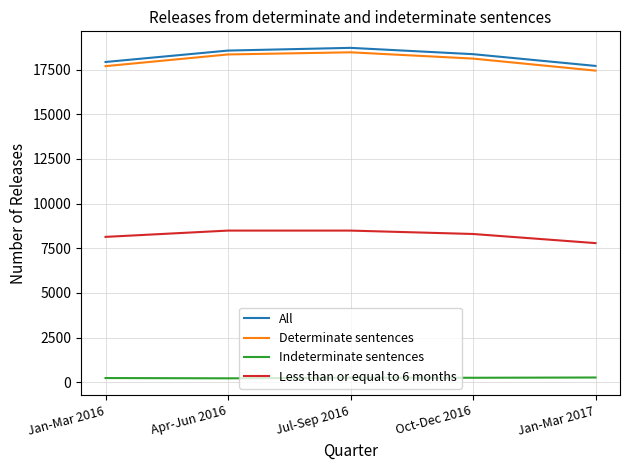

How many categories are shown in the chart?

5